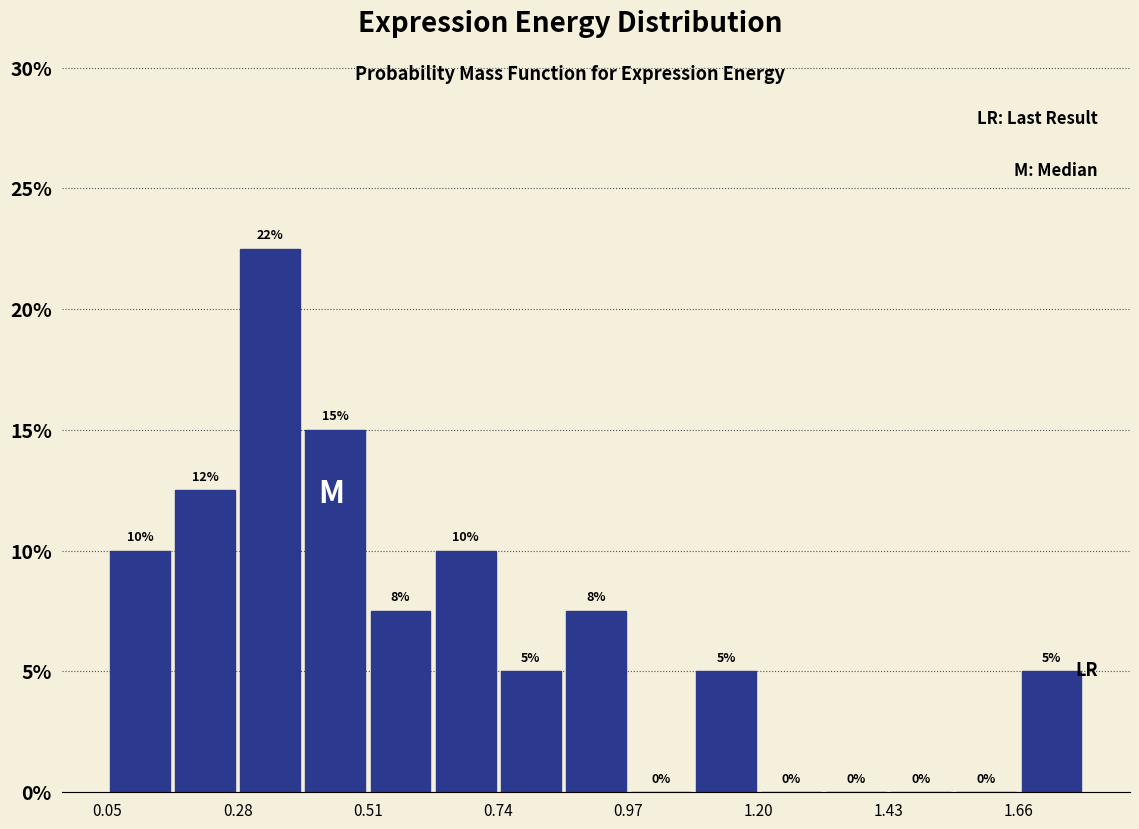

Read against the x-axis, roughly where is the centre of the tallest bar?

0.35